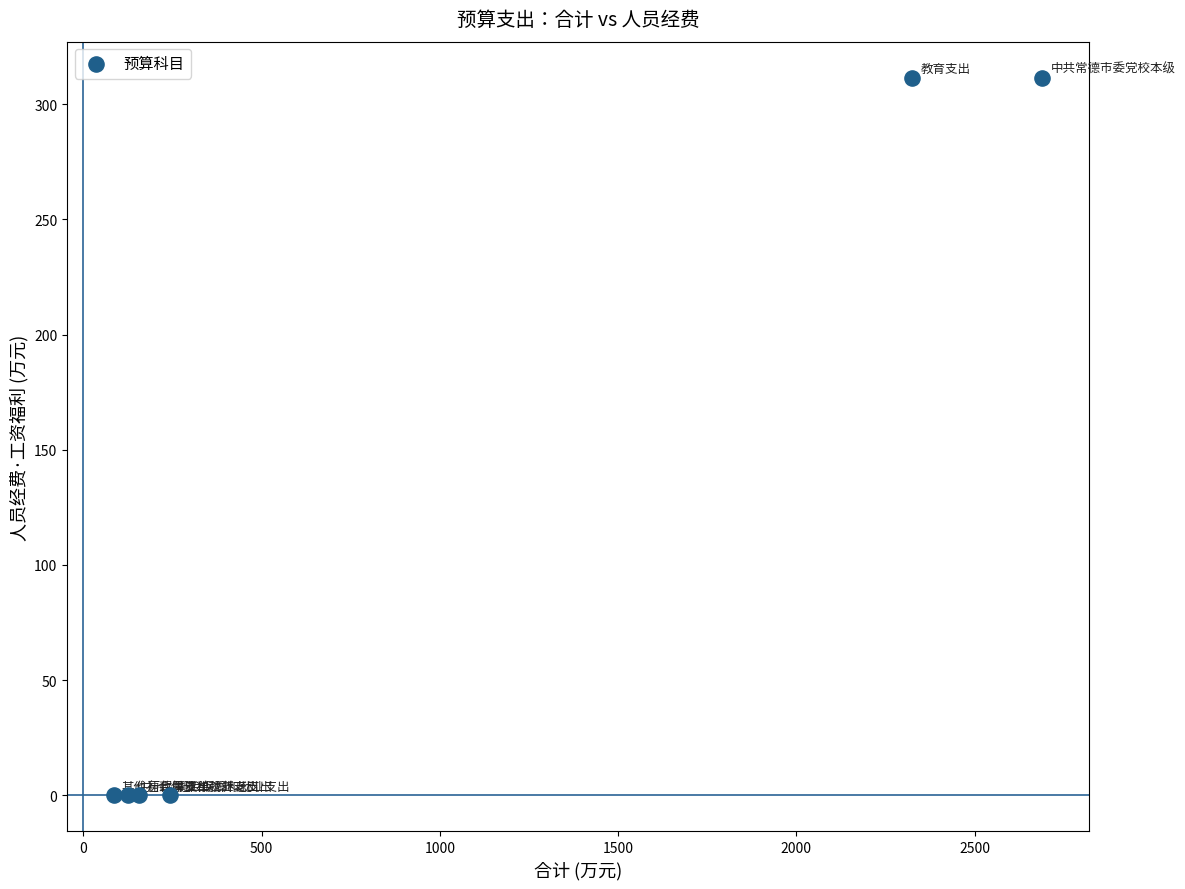

What is the average Y value?

103.9